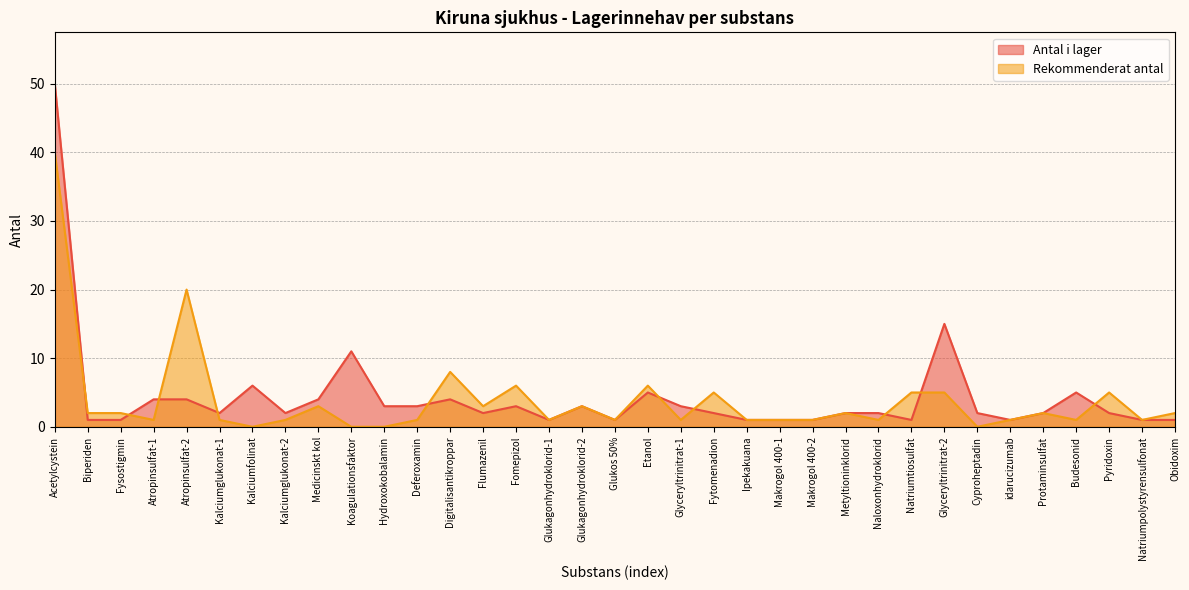

Is it true that Rekommenderat antal equals 1 at Natriumpolystyrensulfonat?

True